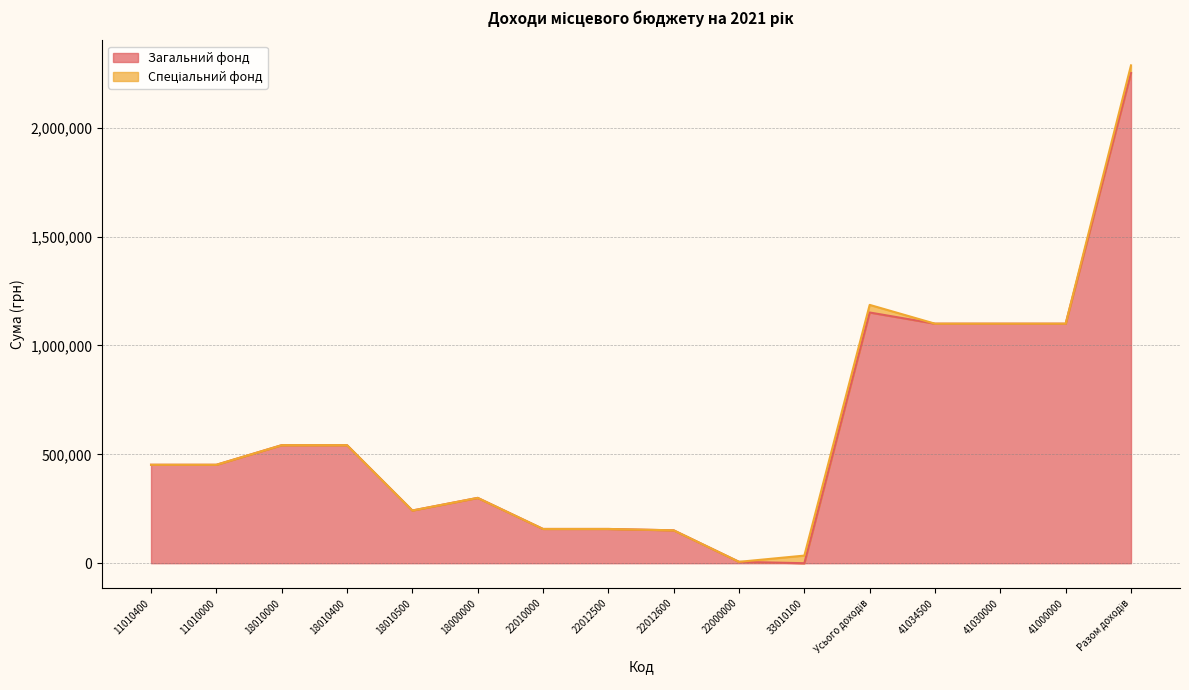

Which category has the lowest value across all series?

33010100